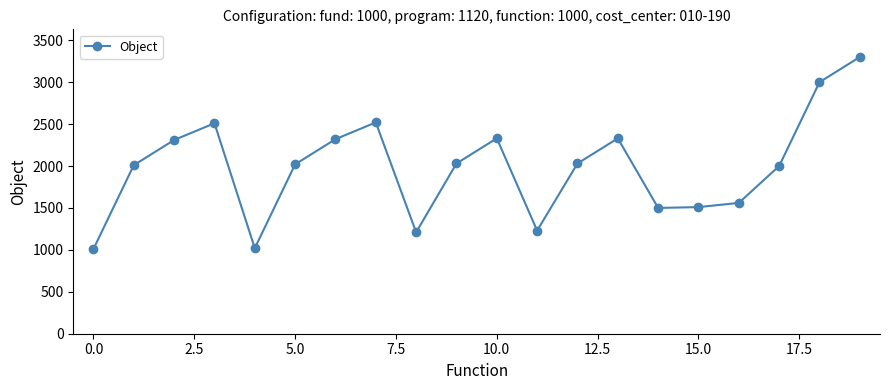

What is the maximum value shown in the chart?

3300